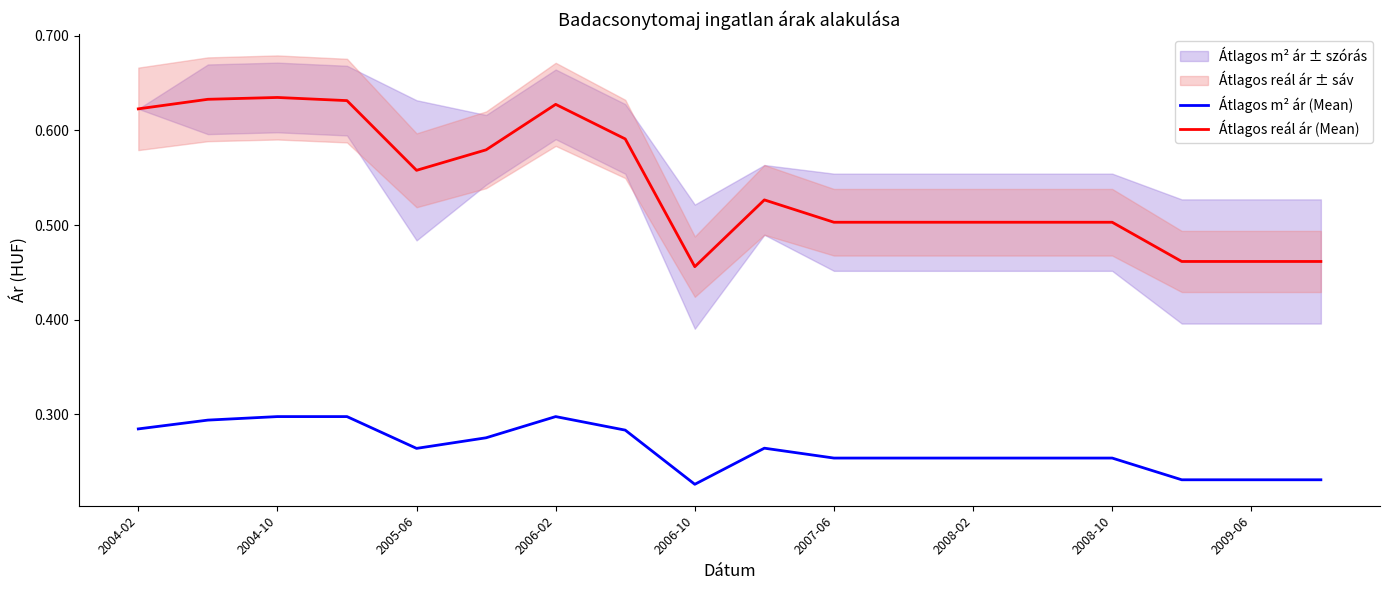

True or false: Átlagos reál ár (Mean) and Átlagos m² ár (Mean) cross at least once.

False